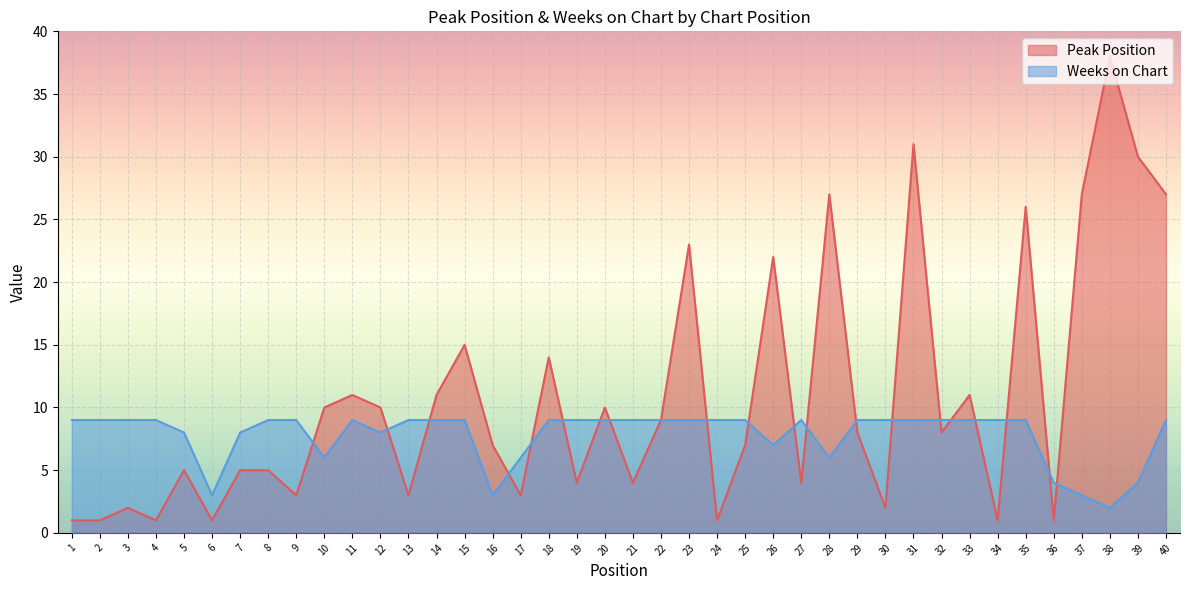

What is the difference between the maximum and minimum values in the Peak Position series?

37